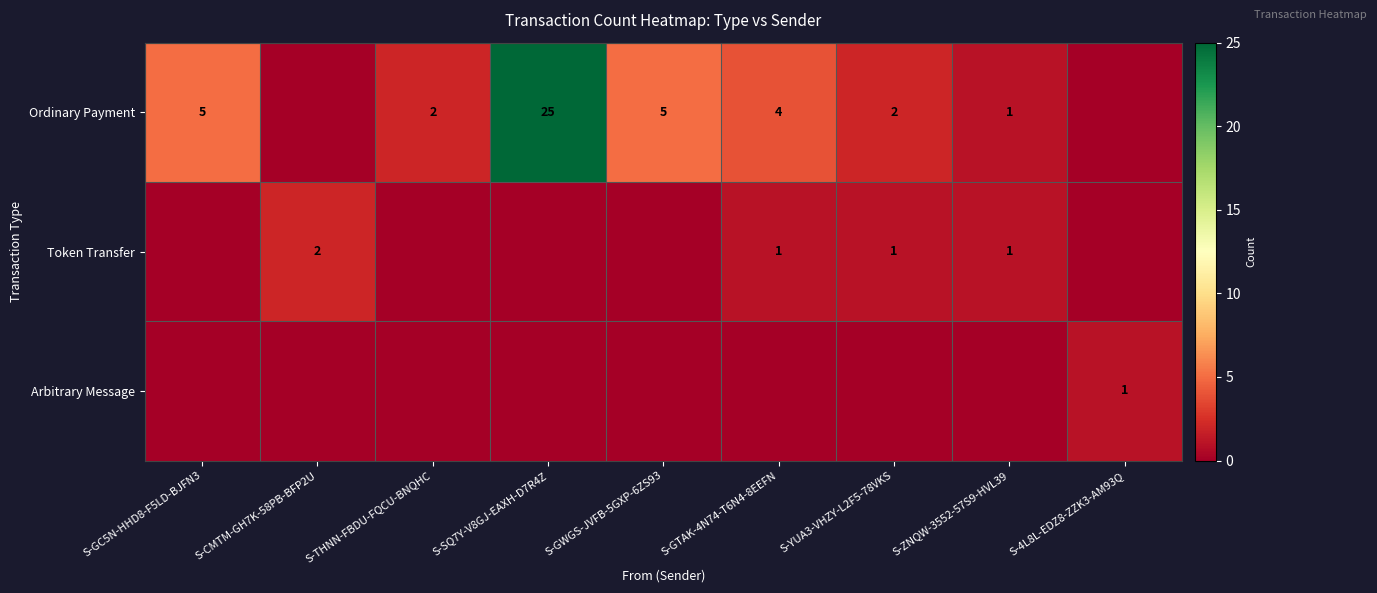

The value of Ordinary Payment at S-ZNQW-3552-57S9-HVL39 is 1. True or false?

True